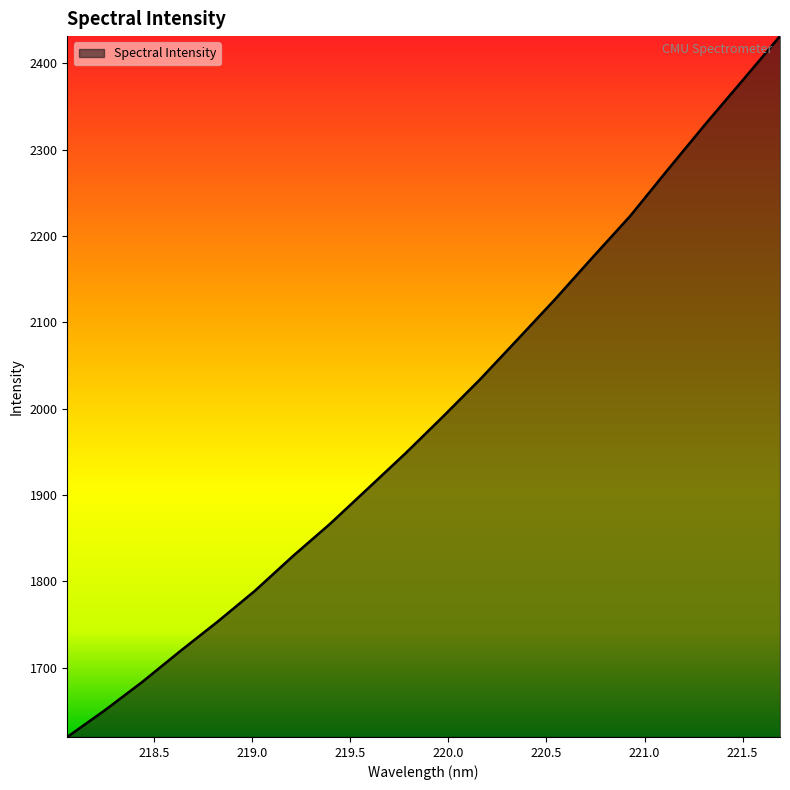

What is the smallest value displayed?

1619.7